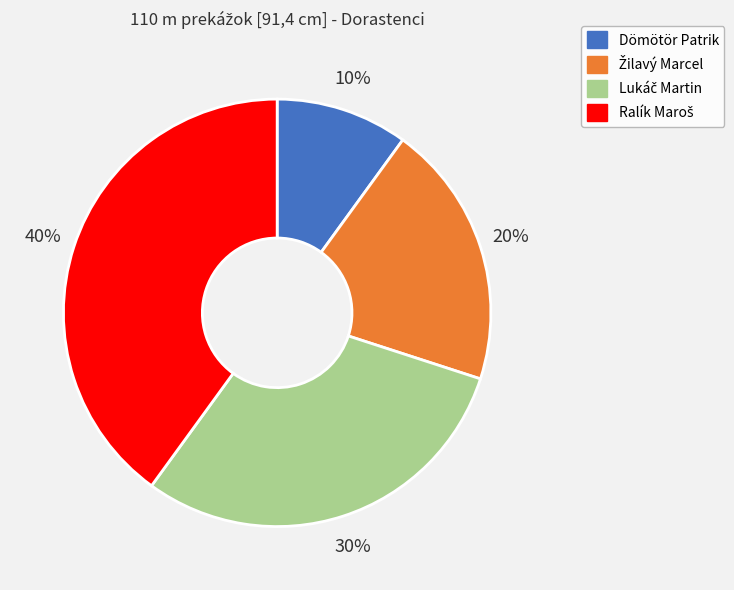

Is there a majority slice in this chart?

No